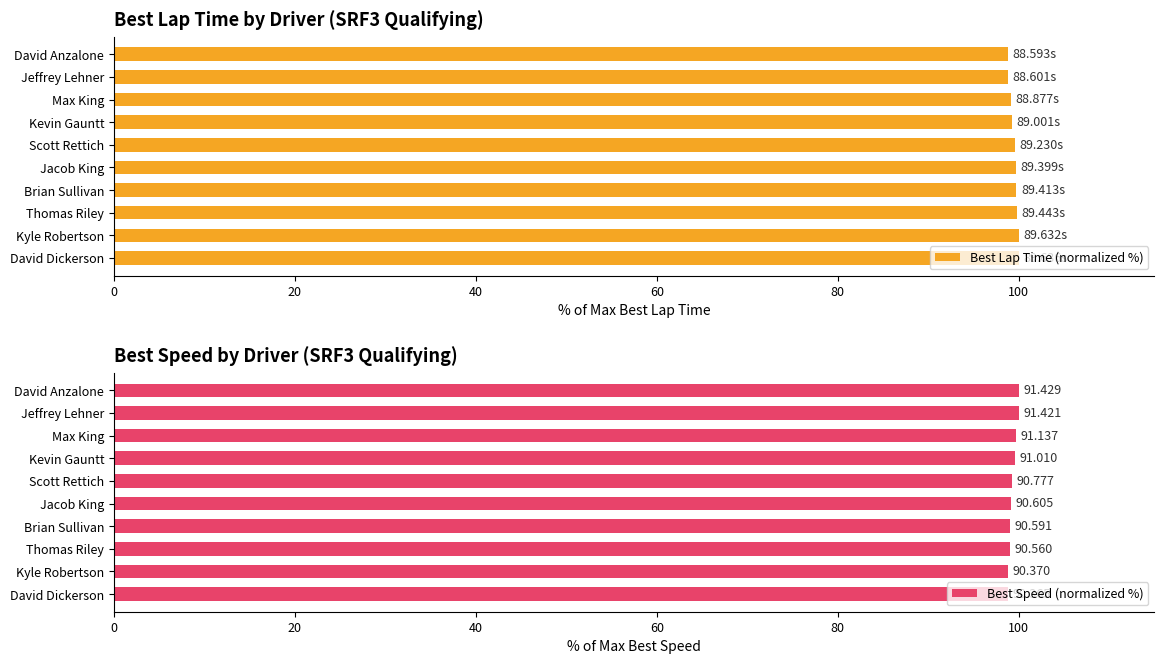

What is the sum of all Best Lap Time (normalized %) values?

994.9